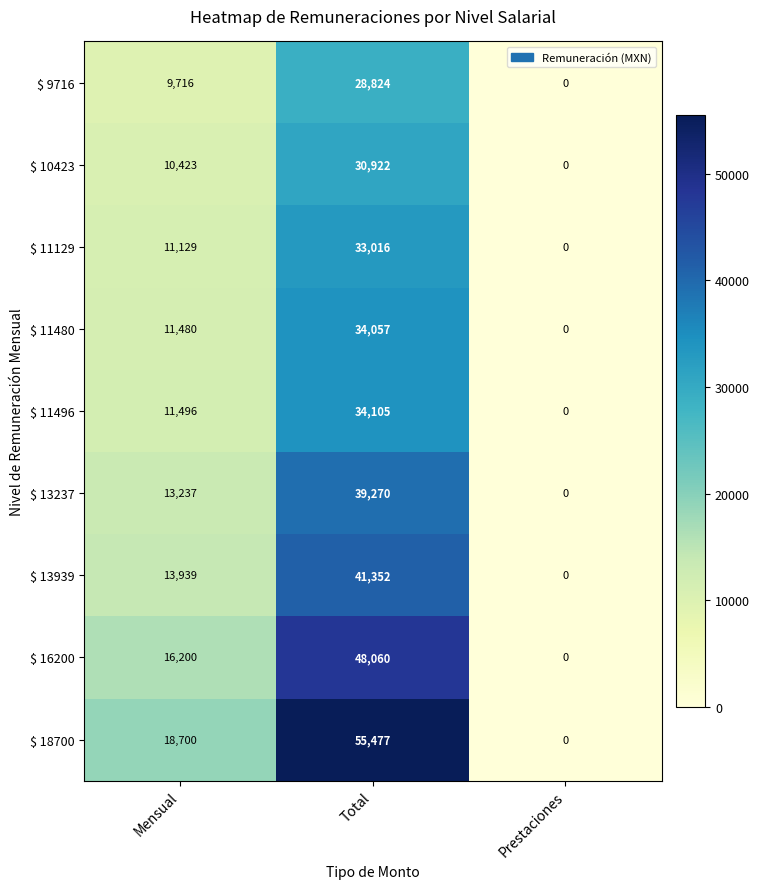

List the series in order of their peak value, lowest first.

$ 9716, $ 10423, $ 11129, $ 11480, $ 11496, $ 13237, $ 13939, $ 16200, $ 18700